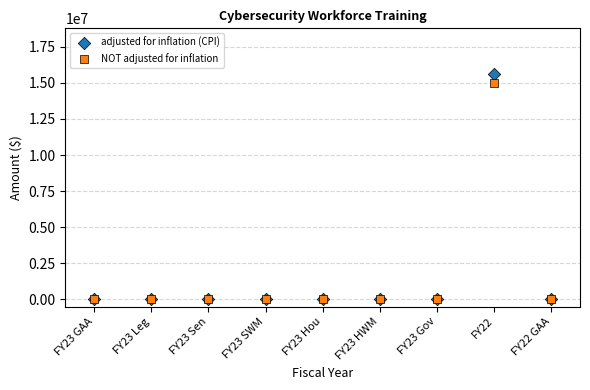

Across all series, what Y value is closest to 7824466?

15000000